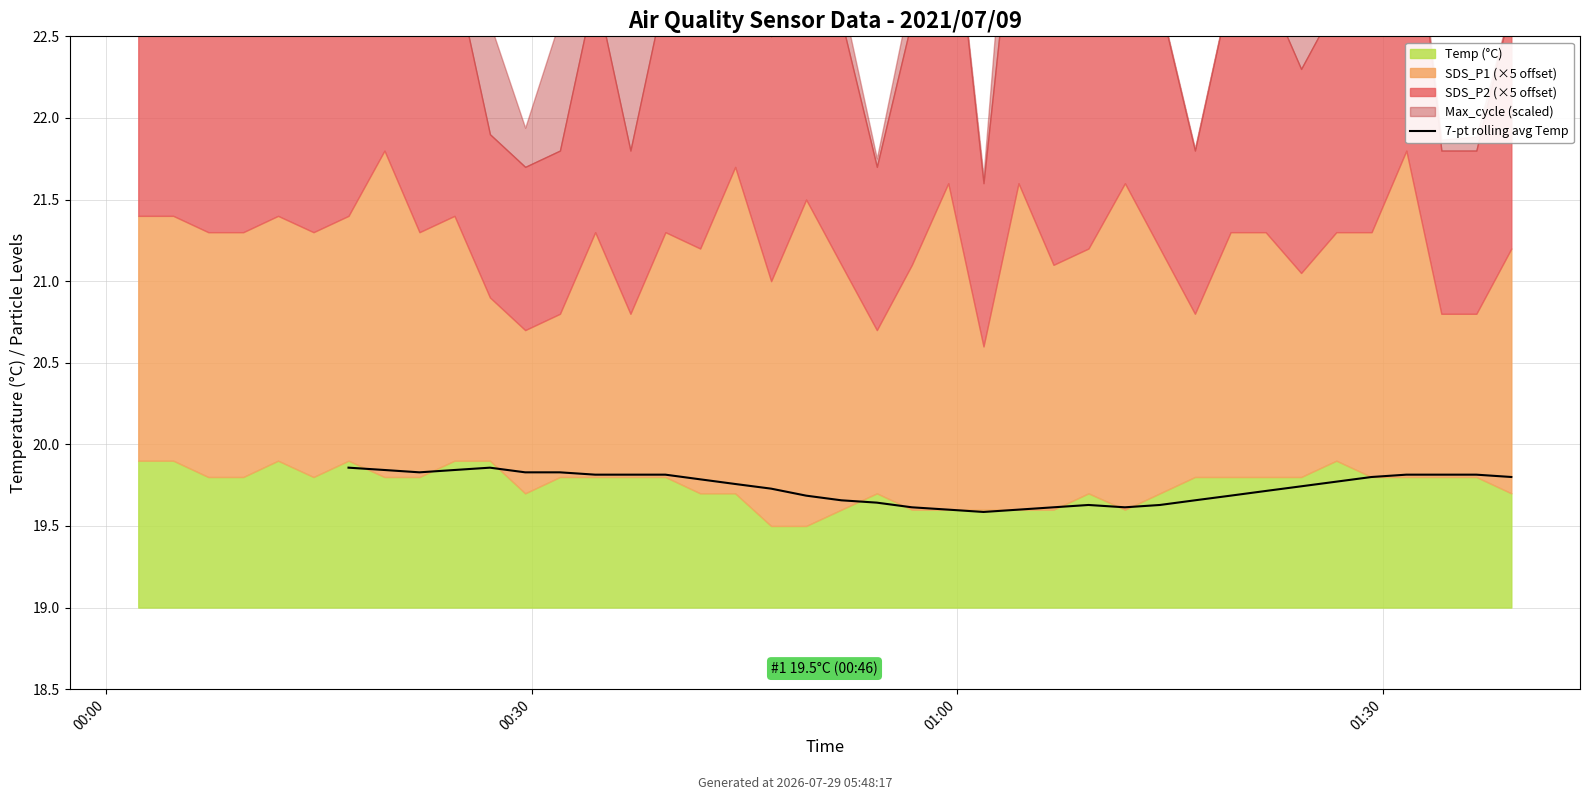

How many data points does each series have?

40